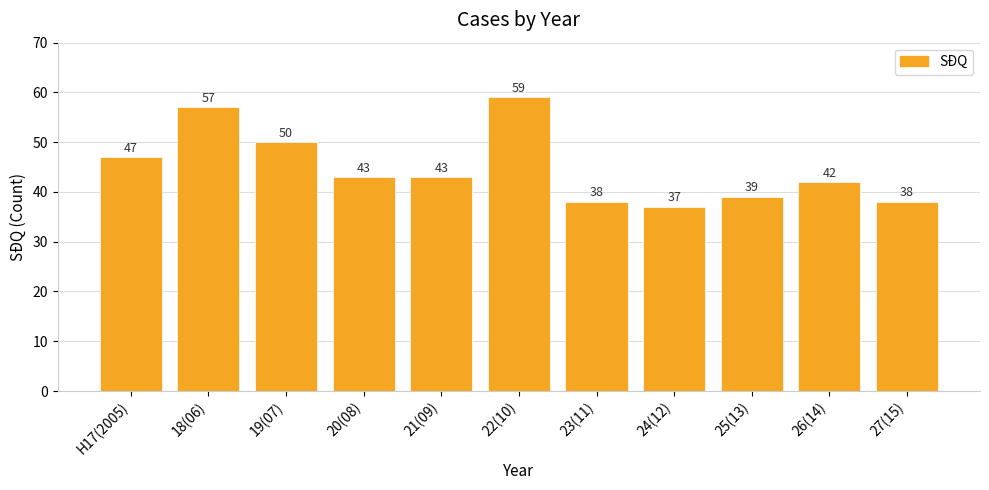

At which category does the chart reach its peak across all series?

22(10)